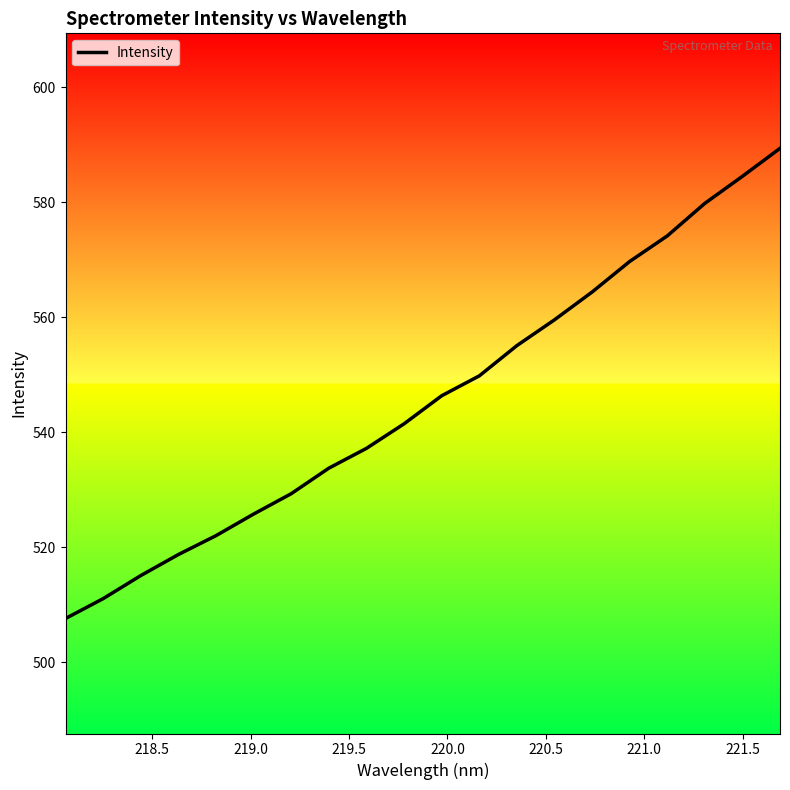

What is the average value?

545.8